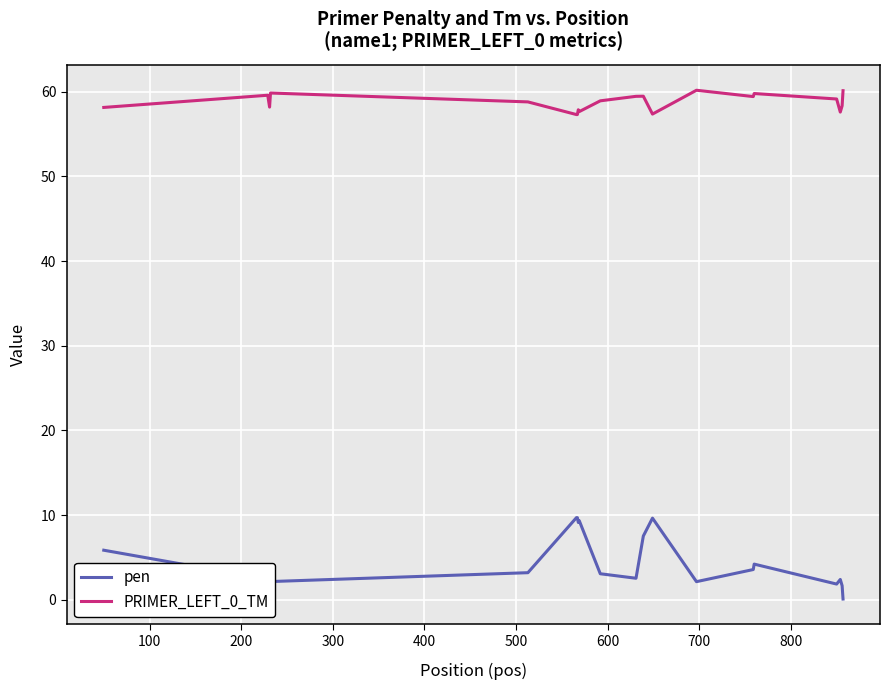

List the series in order of their peak value, highest first.

PRIMER_LEFT_0_TM, pen